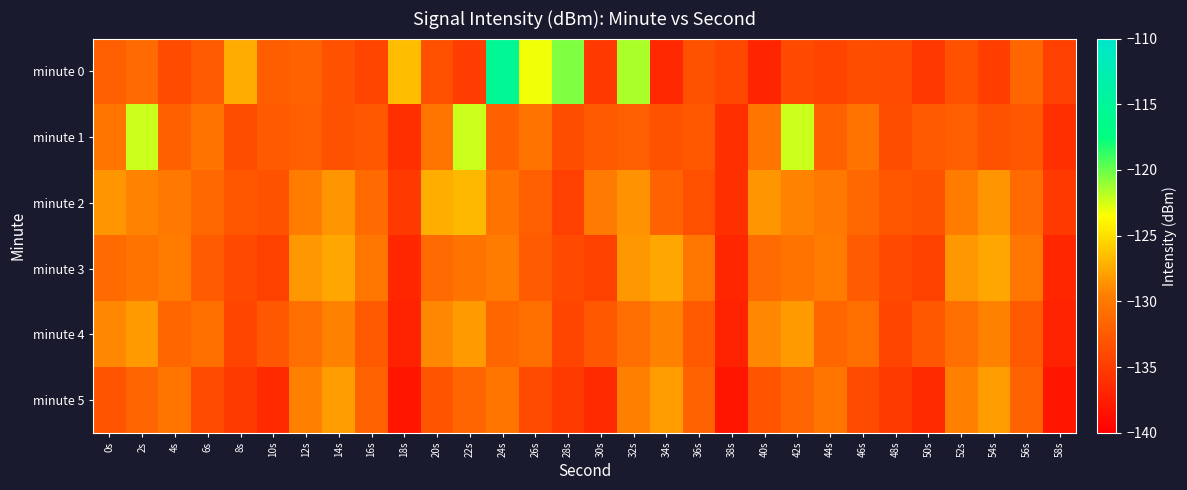

At 26s, list the series in order from smallest to largest.

minute 5, minute 3, minute 2, minute 4, minute 1, minute 0